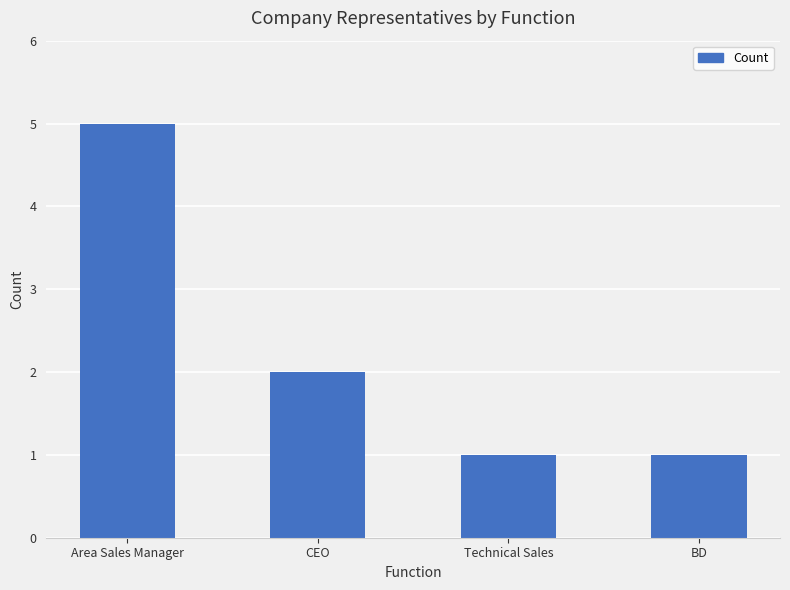

Reading left to right, transcribe all the data shown in this chart.

5	2	1	1